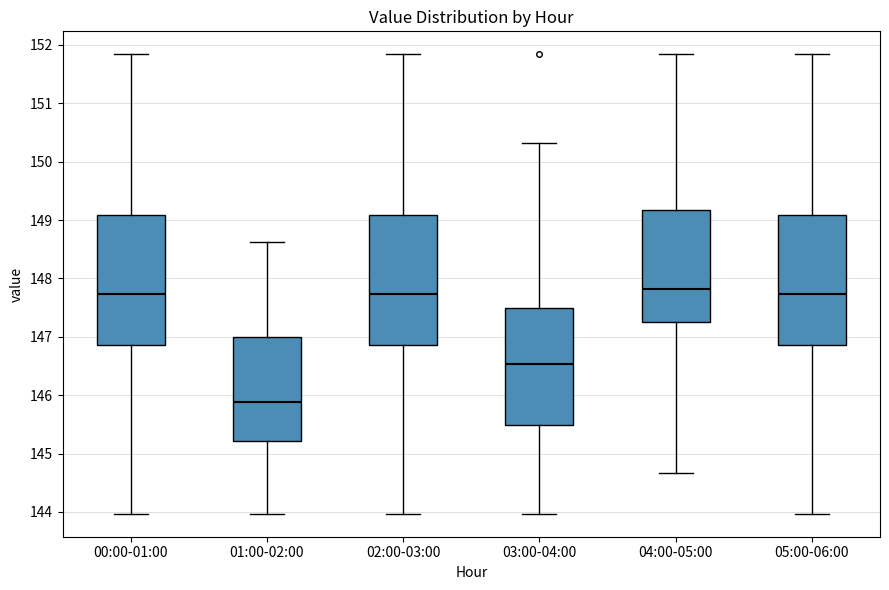

Which box has the lowest median line?

01:00-02:00